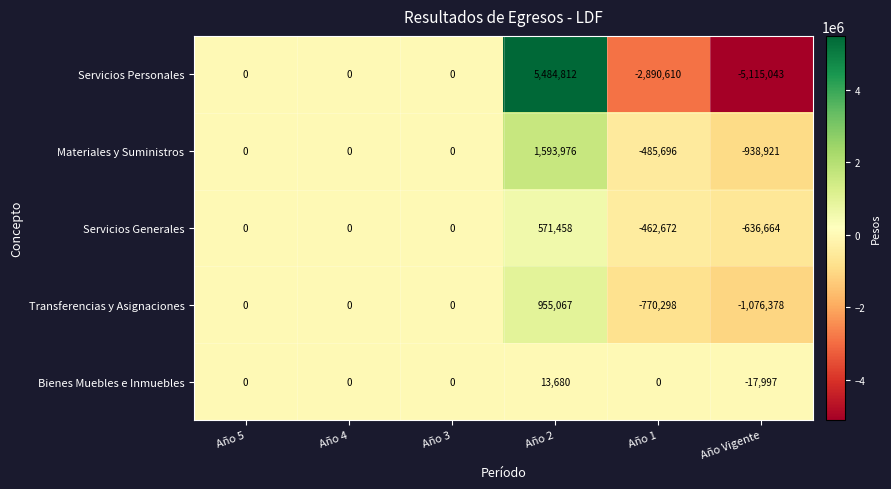

Which series changed the most between Año 2 and Año 1?

Servicios Personales